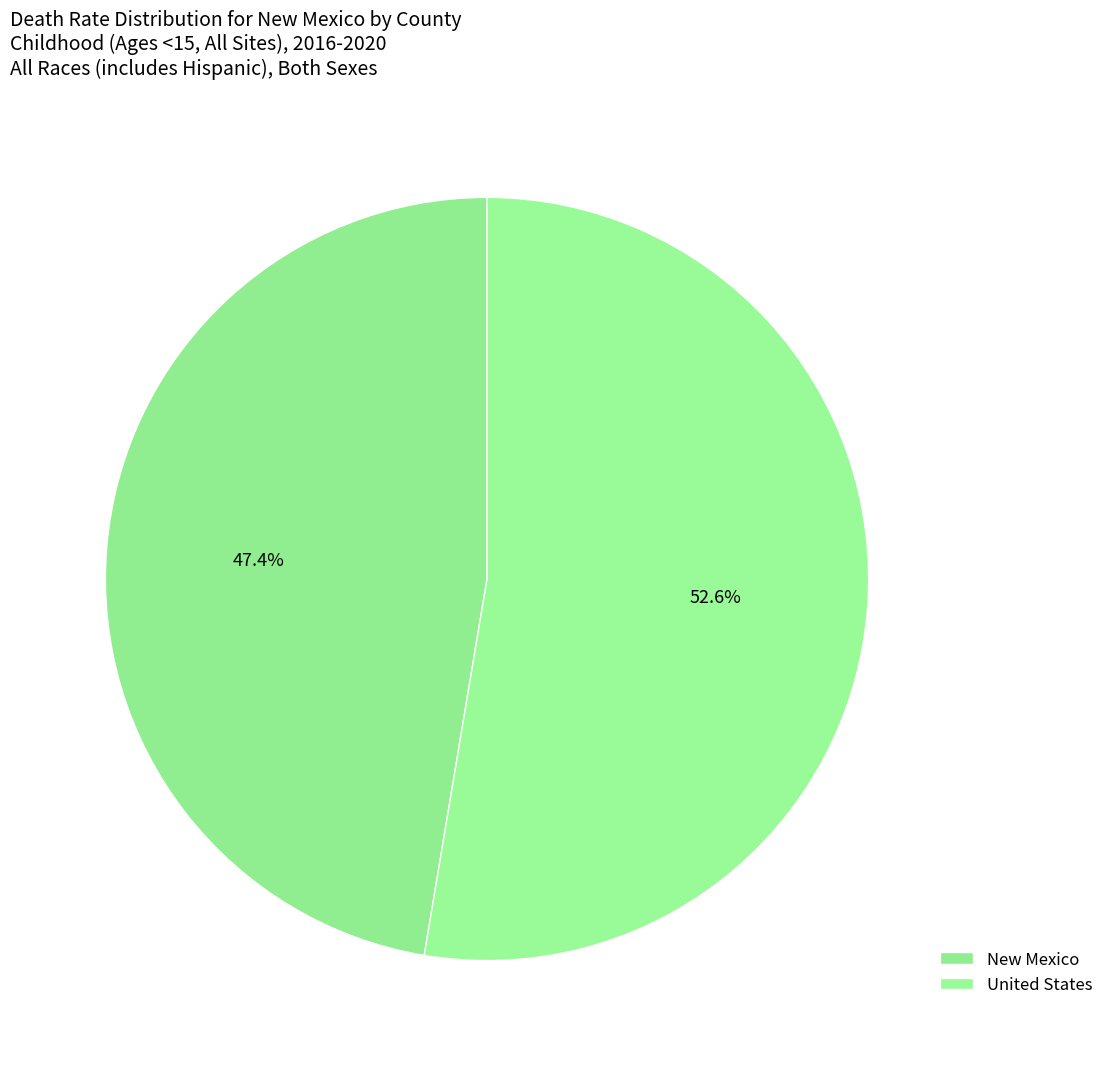

Count the number of slices in the pie.

2